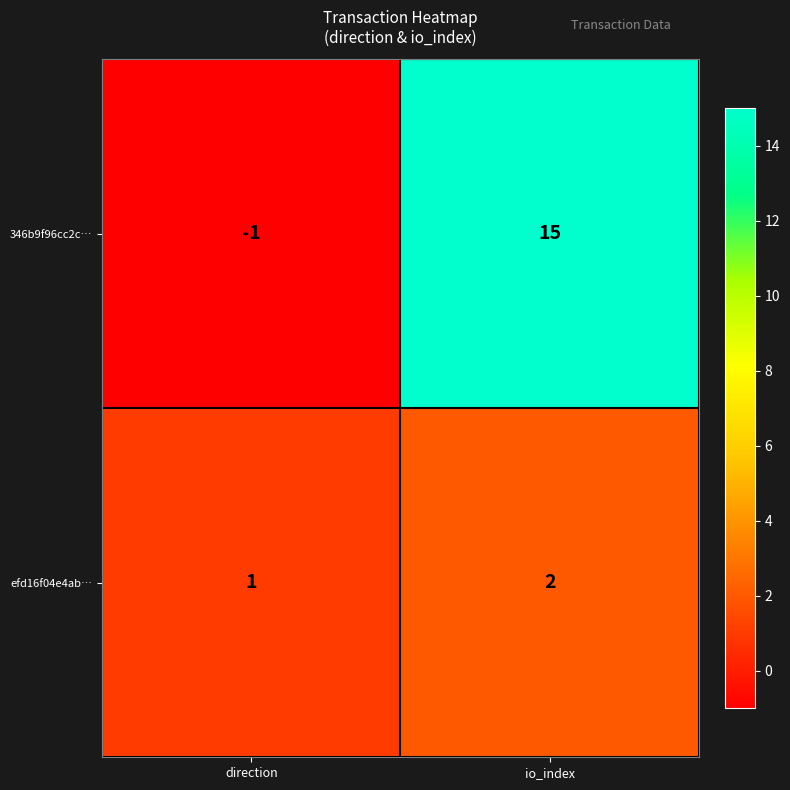

Rank the series by their average value, from lowest to highest.

efd16f04e4ab…, 346b9f96cc2c…